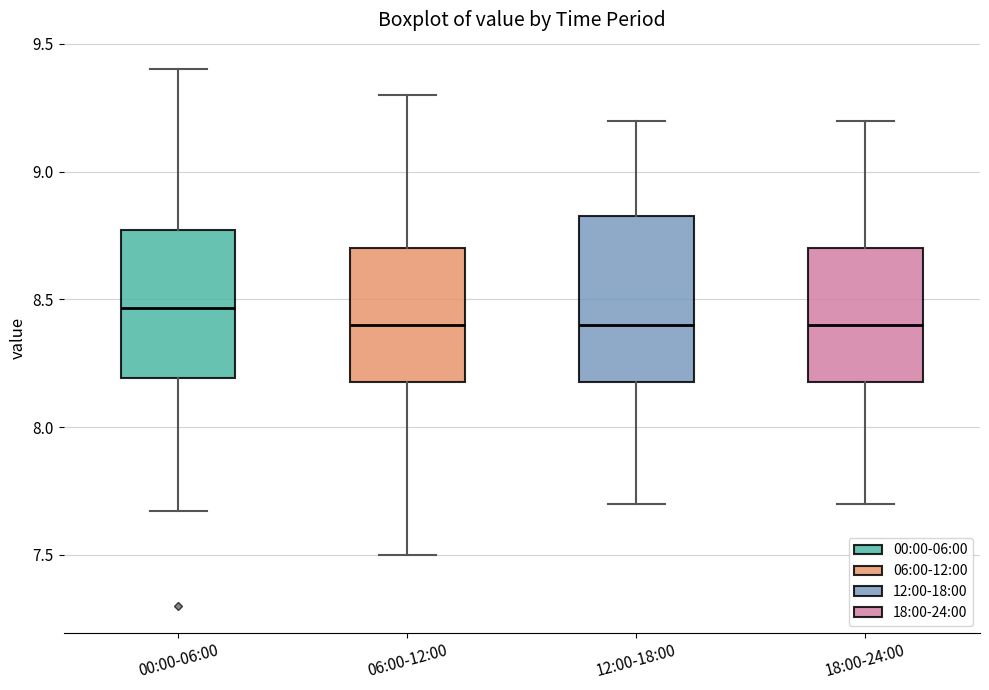

Reading left to right, read every box against the y-axis: the position of its median line, the range the box covers, and the ends of its whiskers. The values are not printed on the chart, so give them approximately, as read against the axis.

00:00-06:00: median 8.45, box 8.20 to 8.75, whiskers 7.65 to 9.40
06:00-12:00: median 8.40, box 8.20 to 8.70, whiskers 7.50 to 9.30
12:00-18:00: median 8.40, box 8.20 to 8.85, whiskers 7.70 to 9.20
18:00-24:00: median 8.40, box 8.20 to 8.70, whiskers 7.70 to 9.20